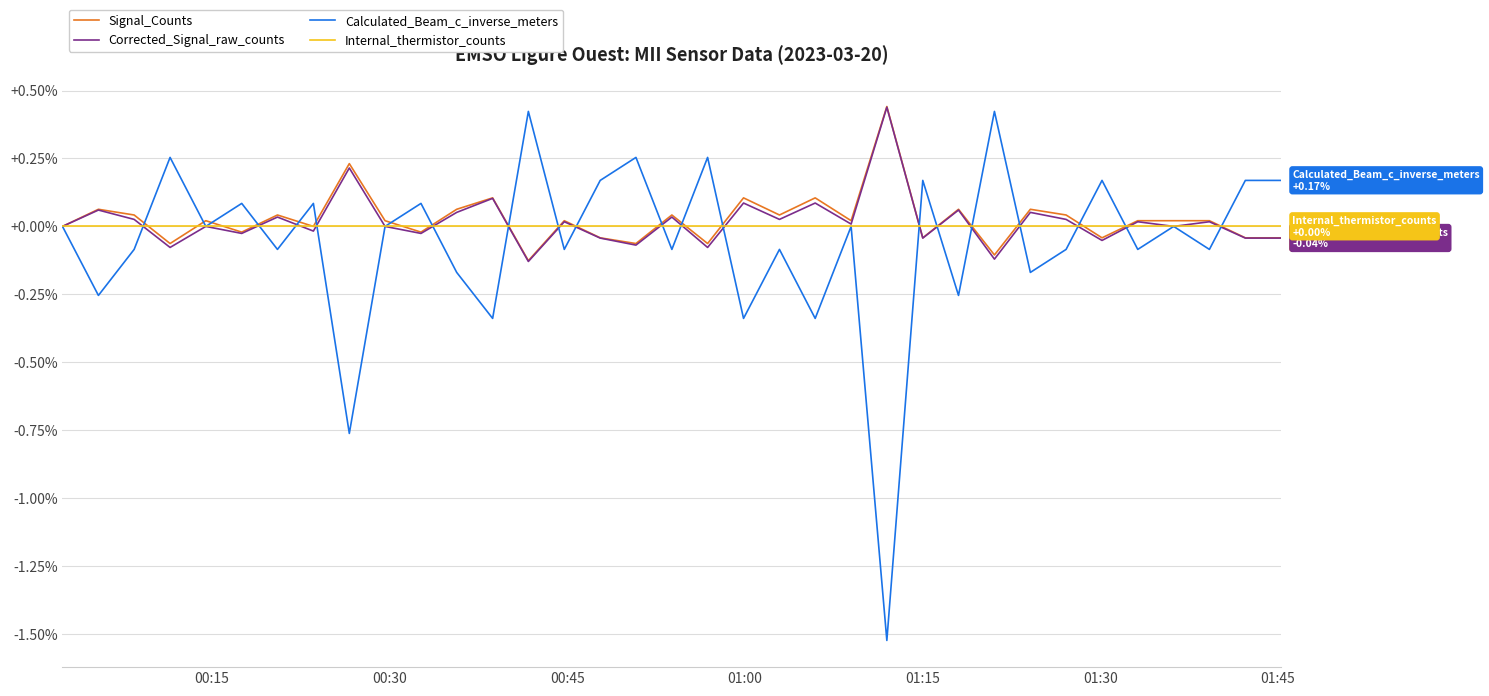

True or false: Signal_Counts has more than 1 points higher than both neighbors.

True